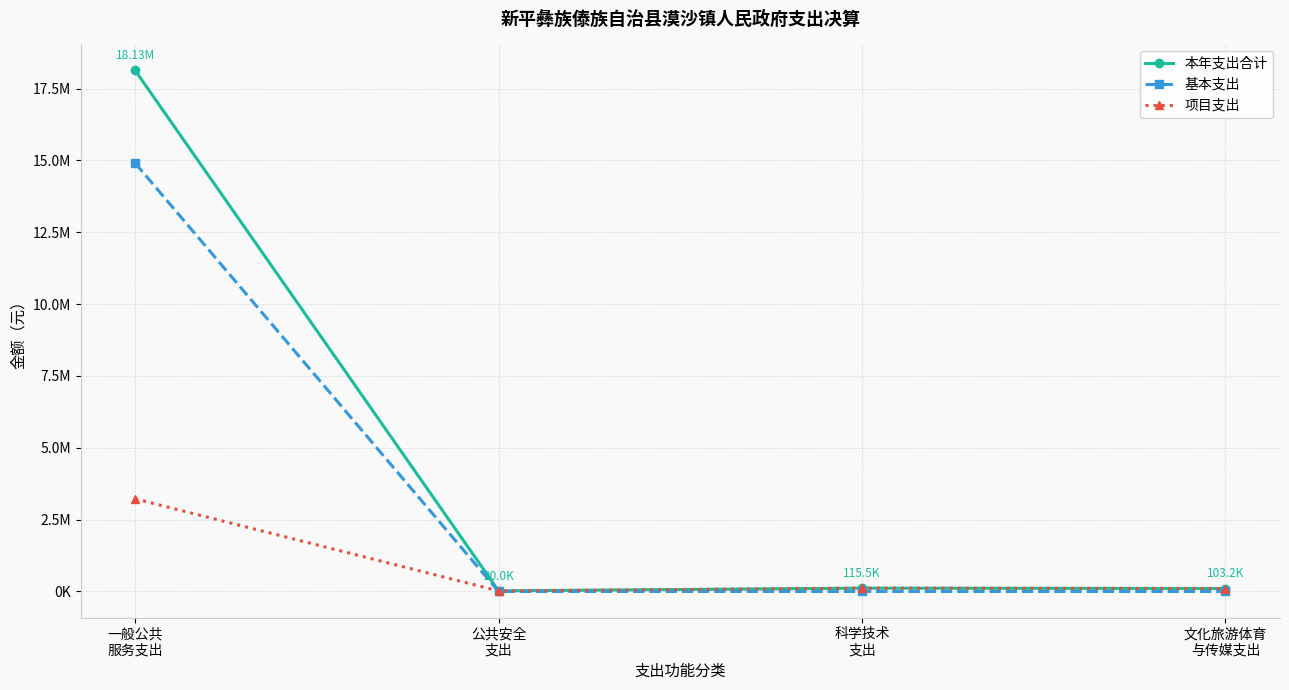

What is the minimum value for 本年支出合计?

20000.0